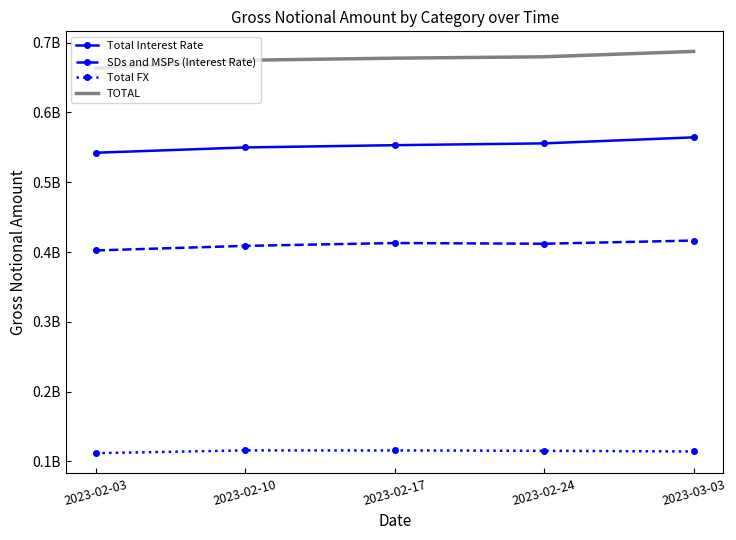

Where is the first local maximum for Total FX?

2023-02-10